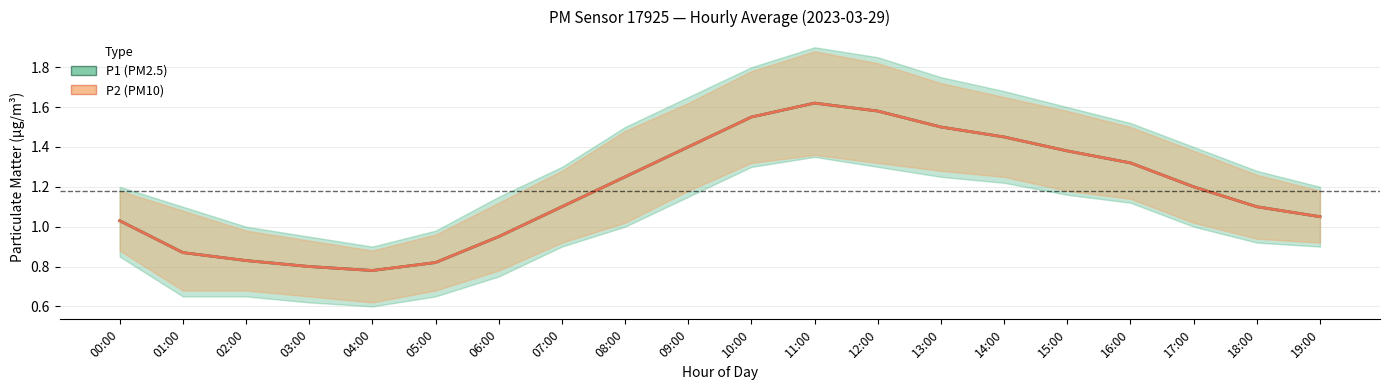

What are all the series names shown in the legend?

P1, P2